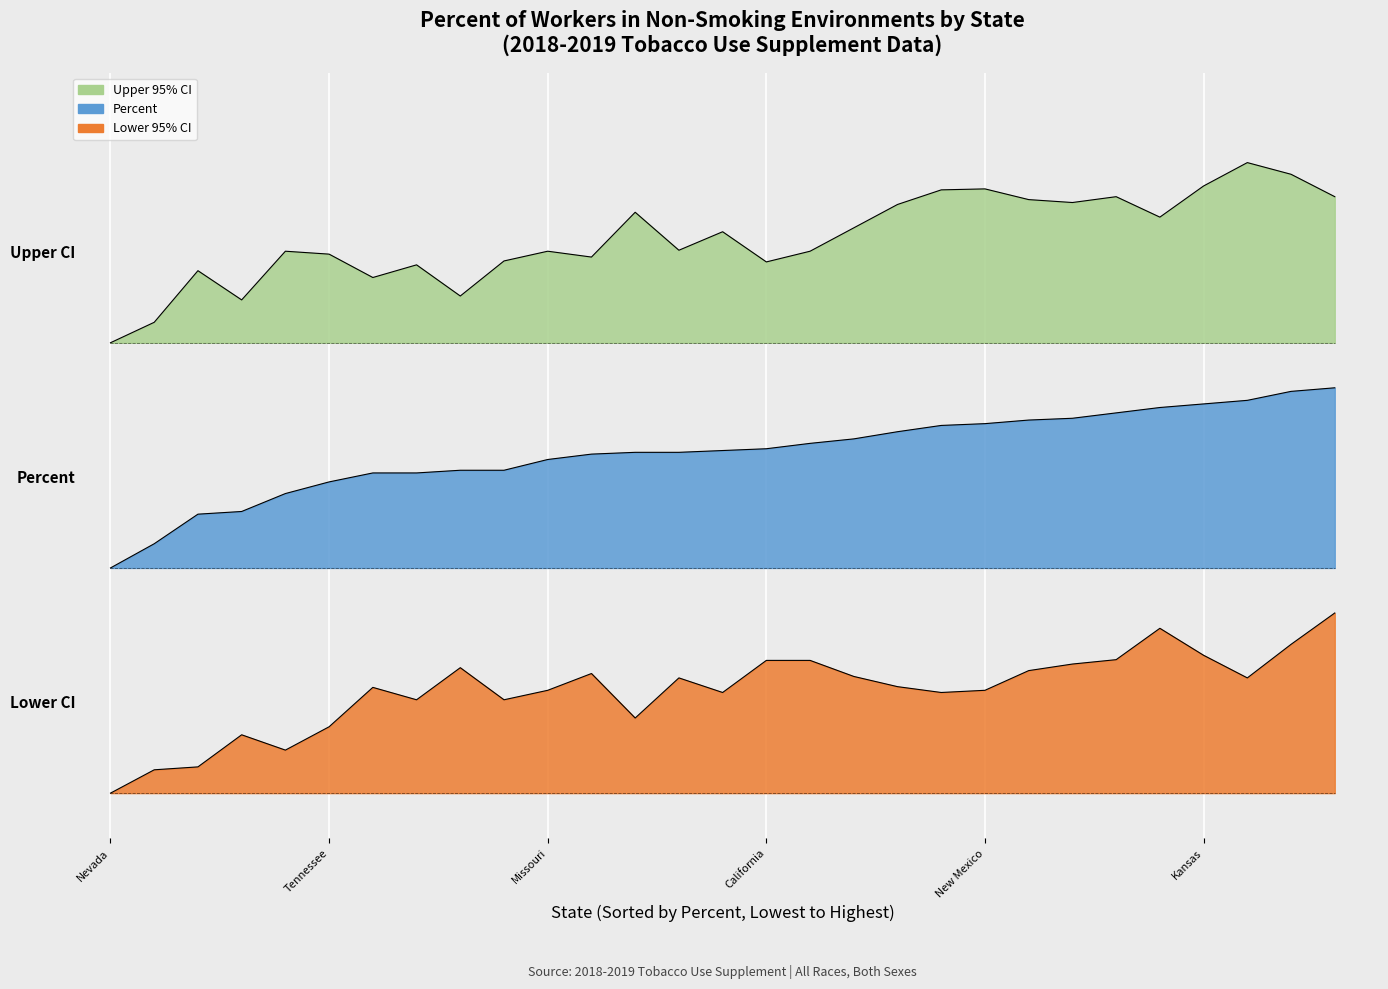

Between Missouri and Louisiana, which series saw the biggest shift?

Upper CI